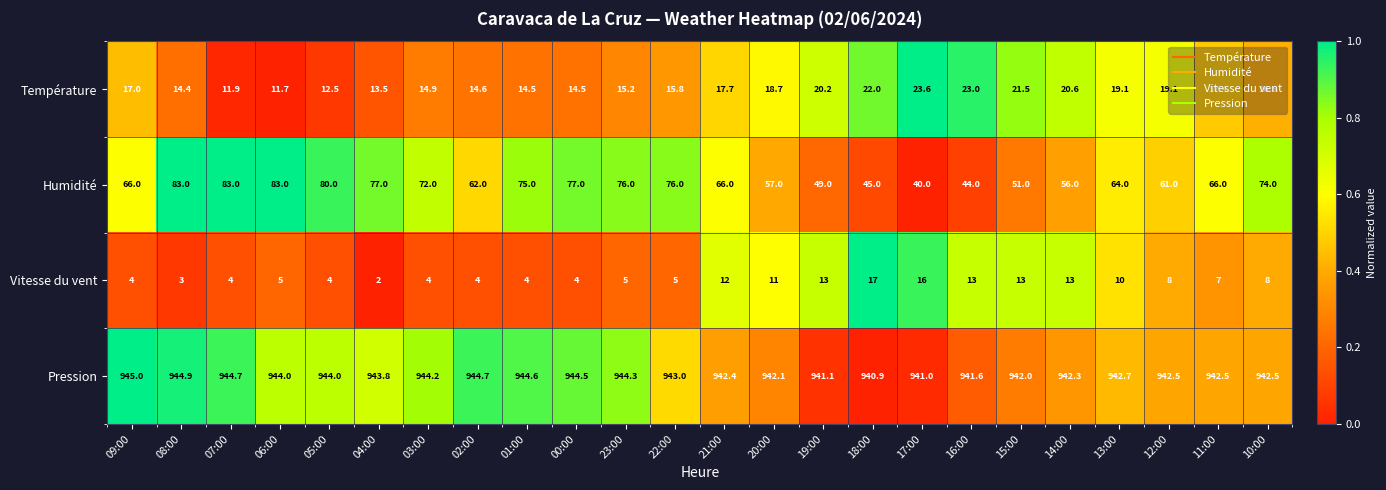

Rank the series by their maximum value, from highest to lowest.

Pression, Humidité, Température, Vitesse du vent